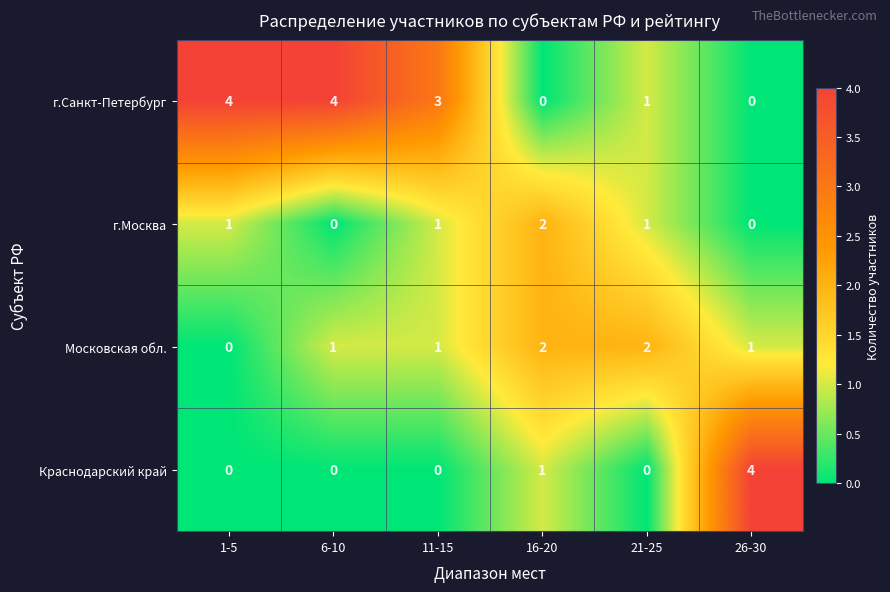

How many data points does each series have?

6